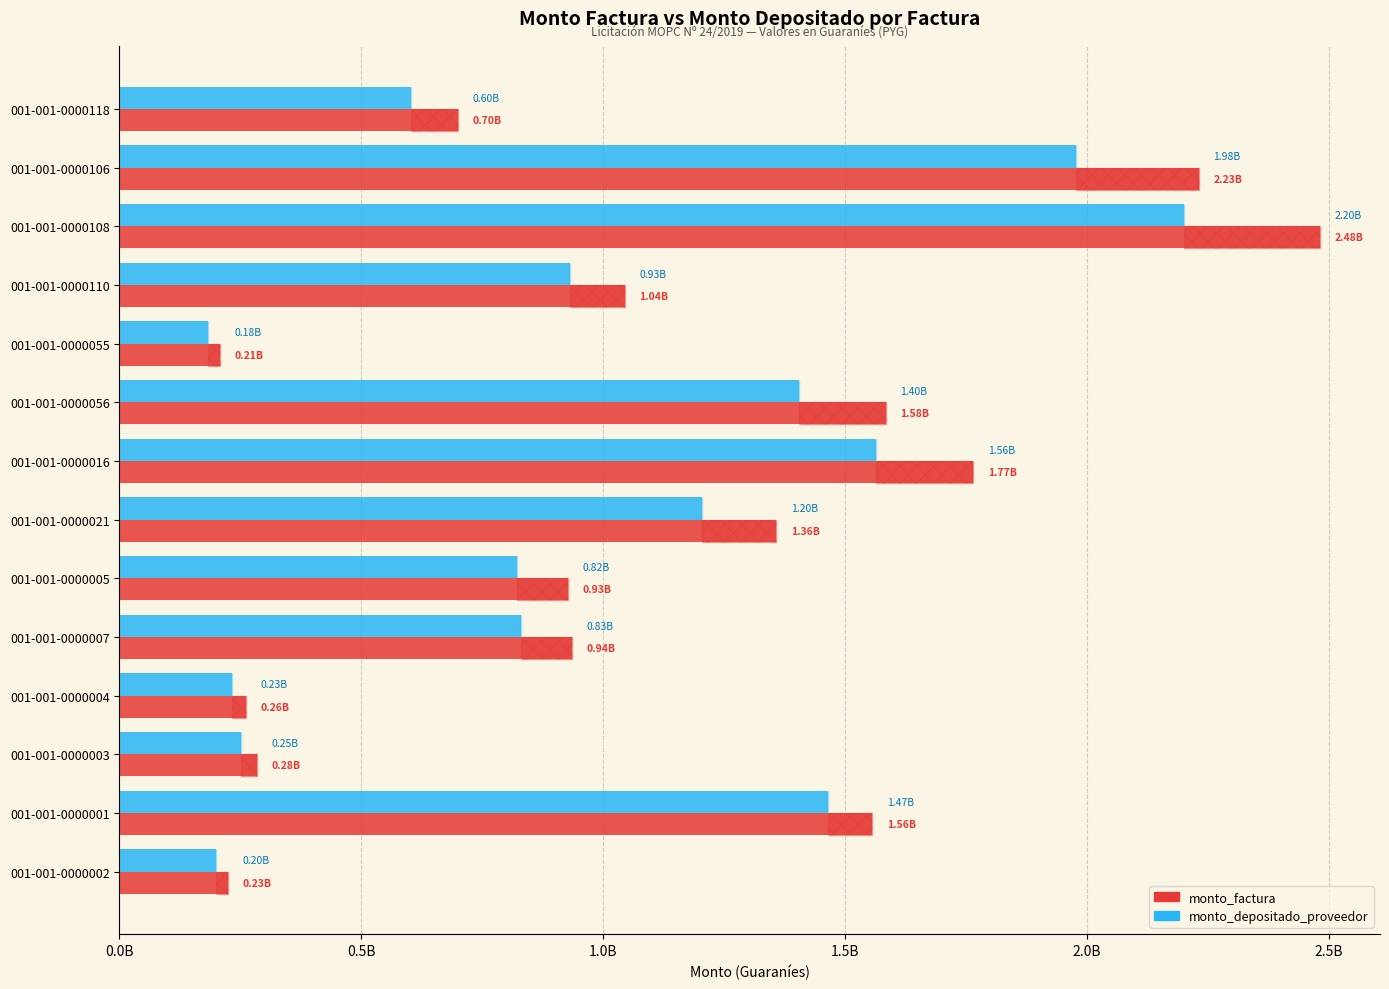

Is the value of monto_factura at 001-001-0000110 greater than the value of monto_depositado_proveedor at 001-001-0000118?

Yes